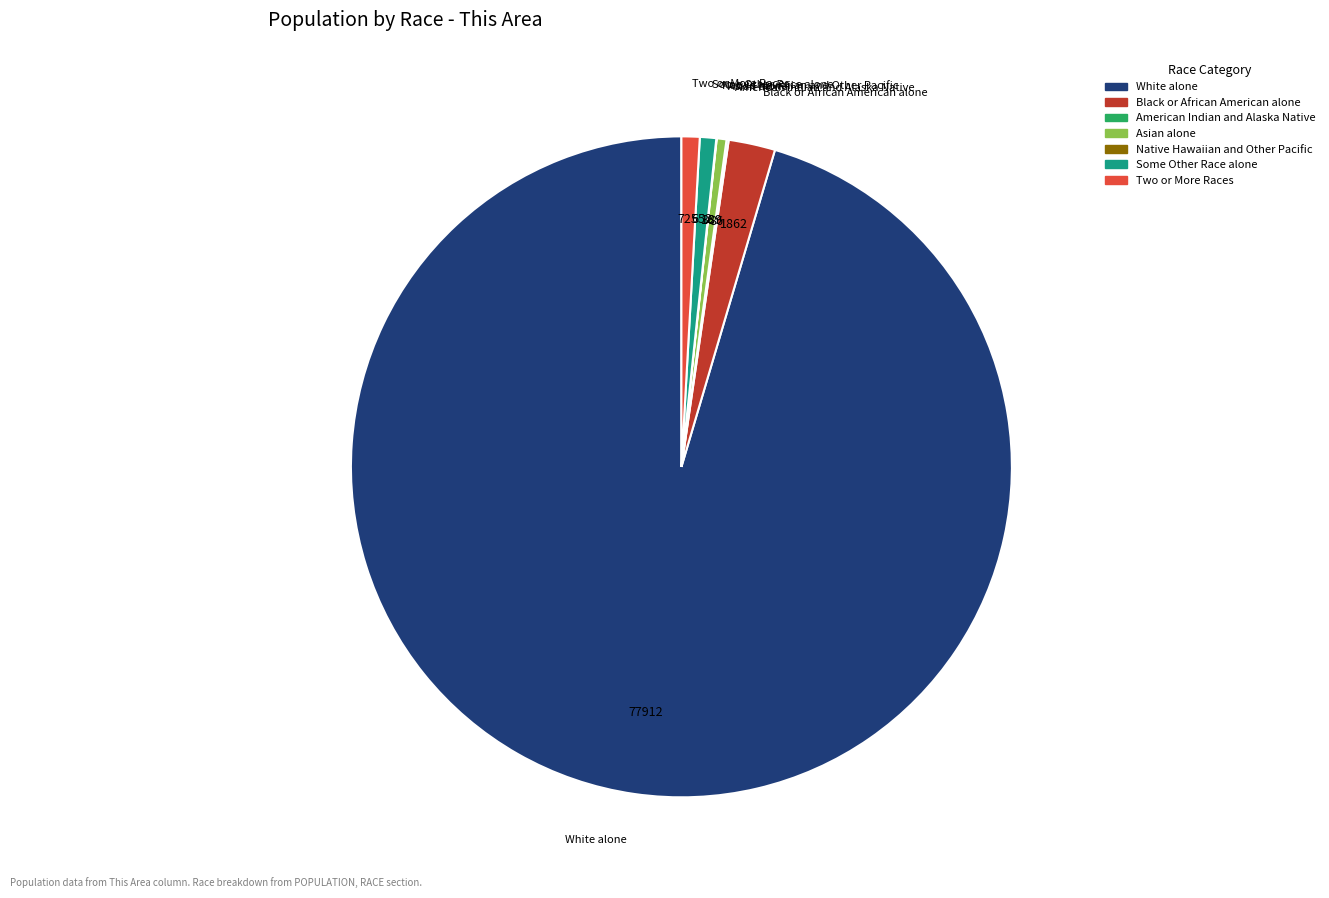

Which category accounts for the majority?

White alone